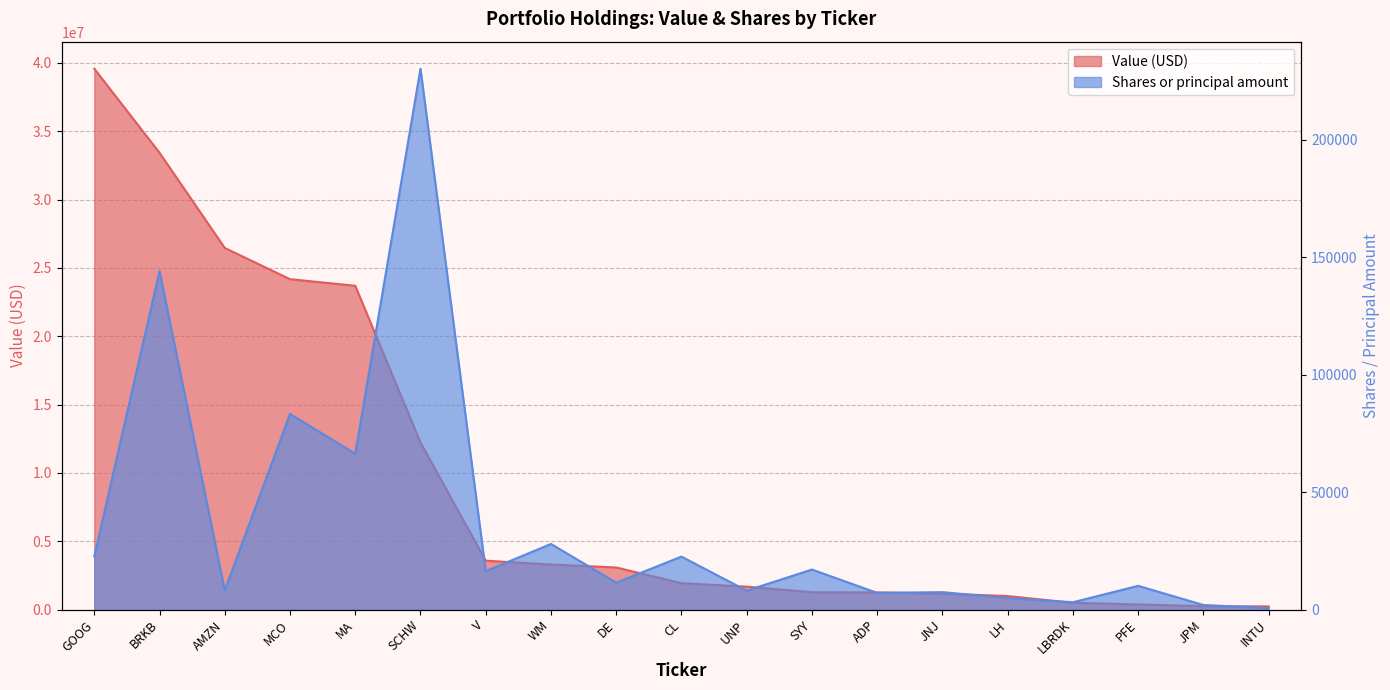

True or false: Shares or principal amount and Value cross at least once.

False